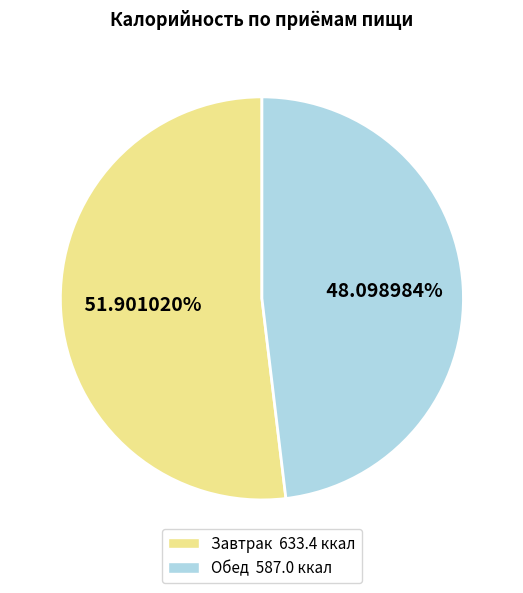

Which has a higher value, Обед or Завтрак?

Завтрак